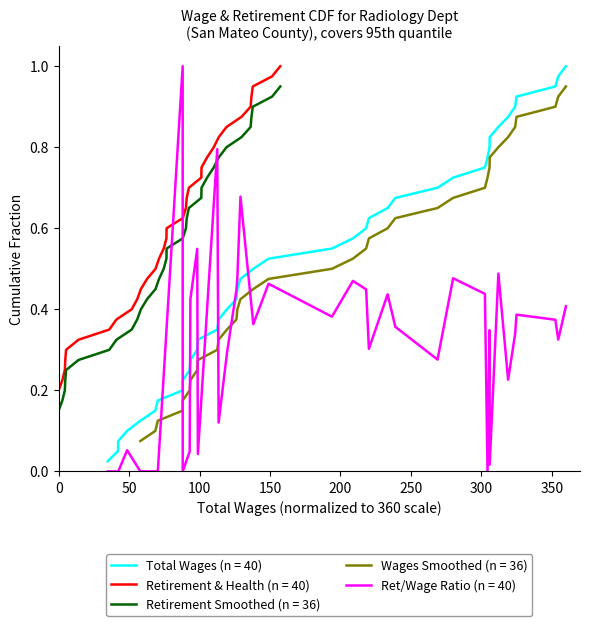

Which series ends up on top after the final intersection of Total Wages (n = 40) and Ret/Wage Ratio (n = 40)?

Total Wages (n = 40)